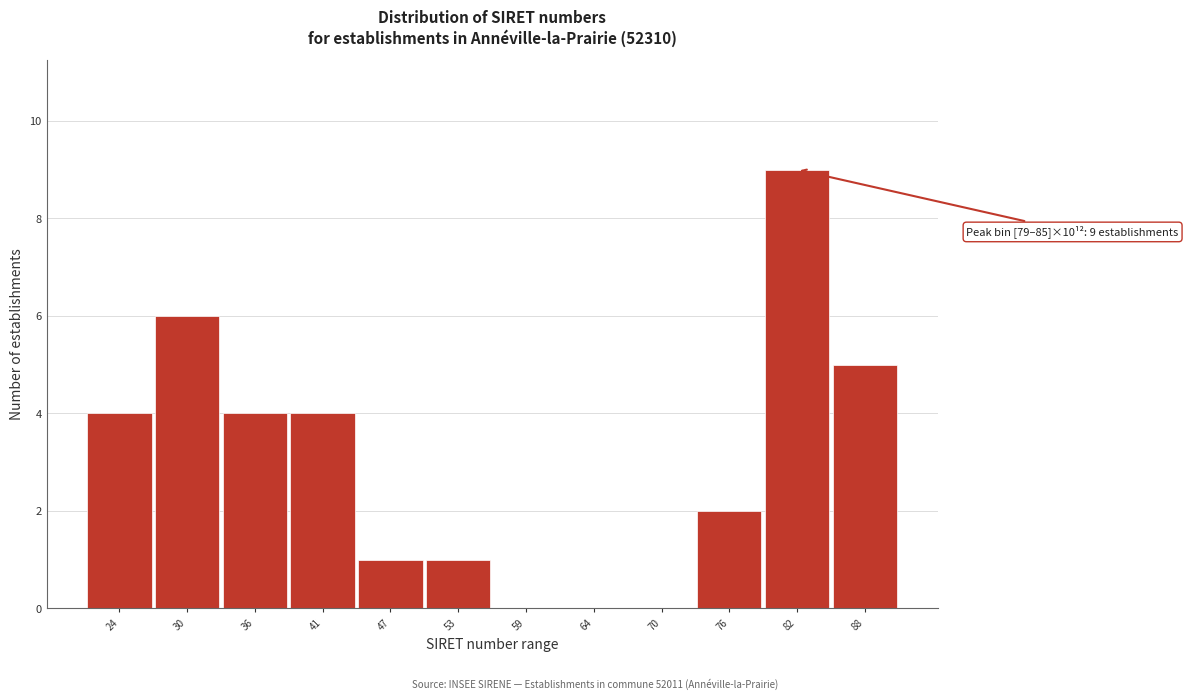

Reading left to right, what are all the values shown in this chart?

24=4	30=6	36=4	41=4	47=1	53=1	59=0	64=0	70=0	76=2	82=9	88=5